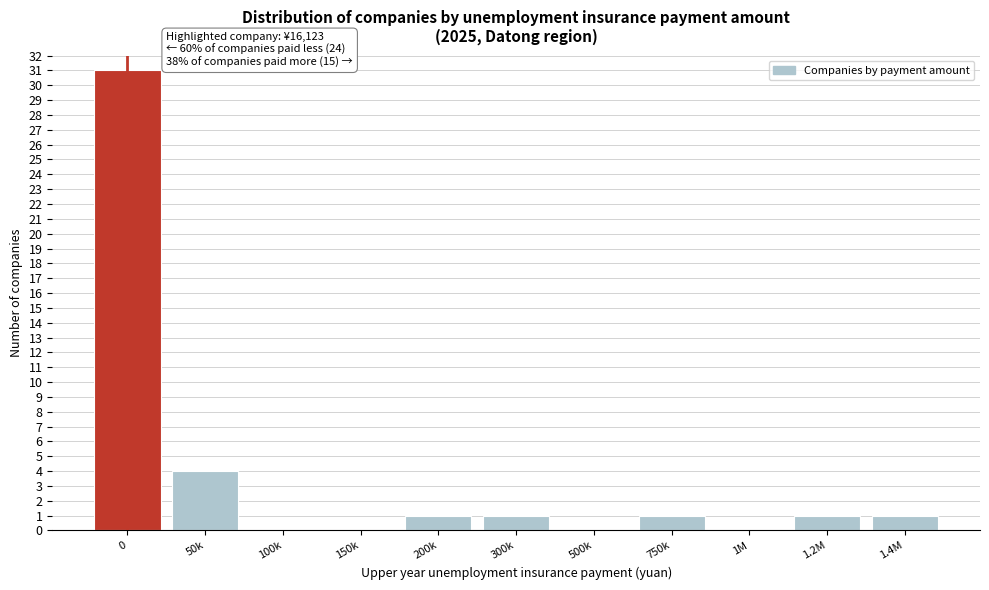

Reading left to right, what are all the values shown in this chart?

0=31	50k=4	100k=0	150k=0	200k=1	300k=1	500k=0	750k=1	1M=0	1.2M=1	1.4M=1